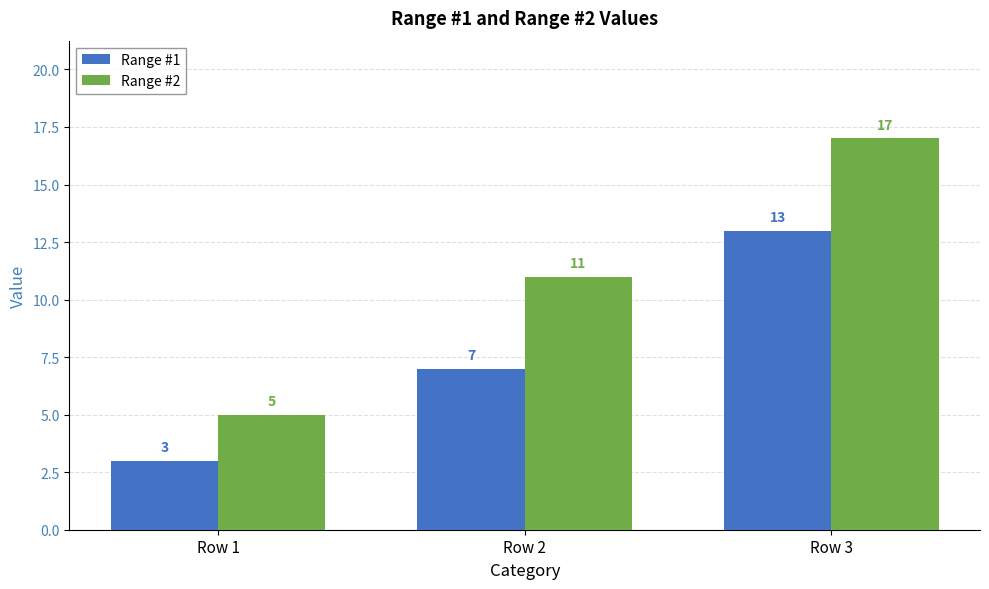

The Range #1 series shows 3 at Row 1. True or false?

True